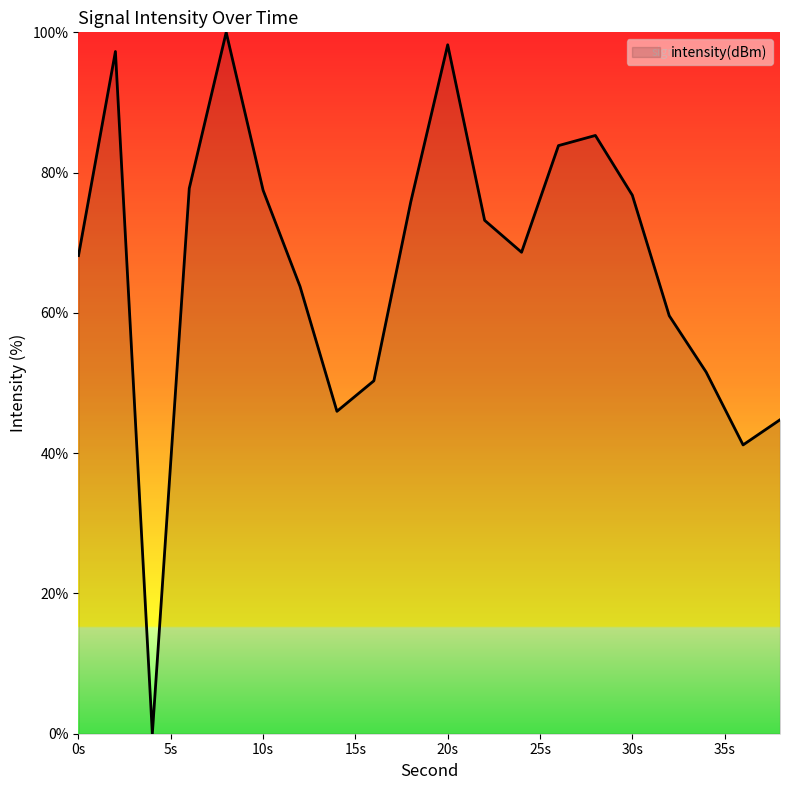

What is the difference between the maximum and minimum values?

100.0